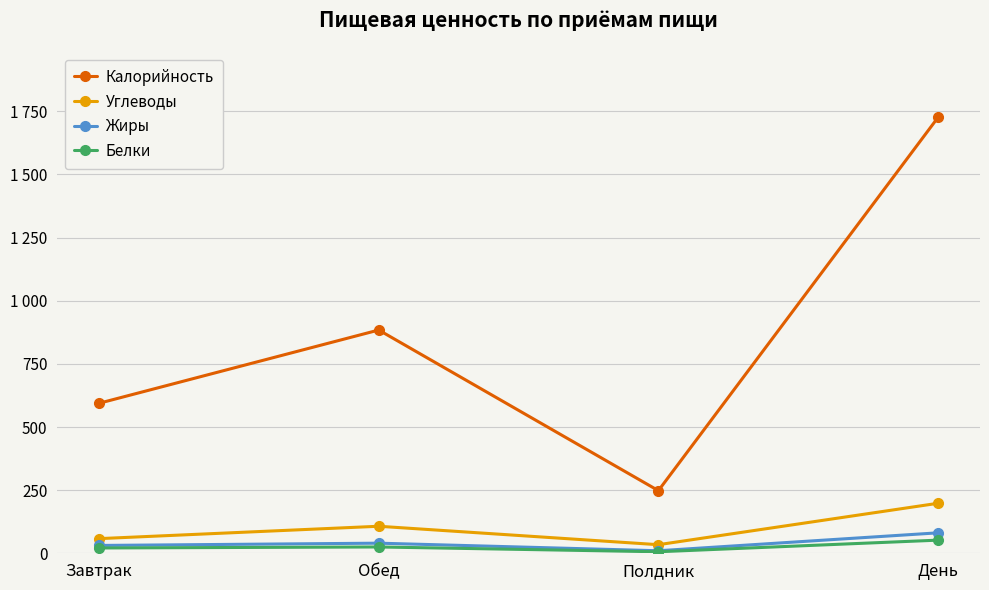

Which label corresponds to the largest value in the chart?

День